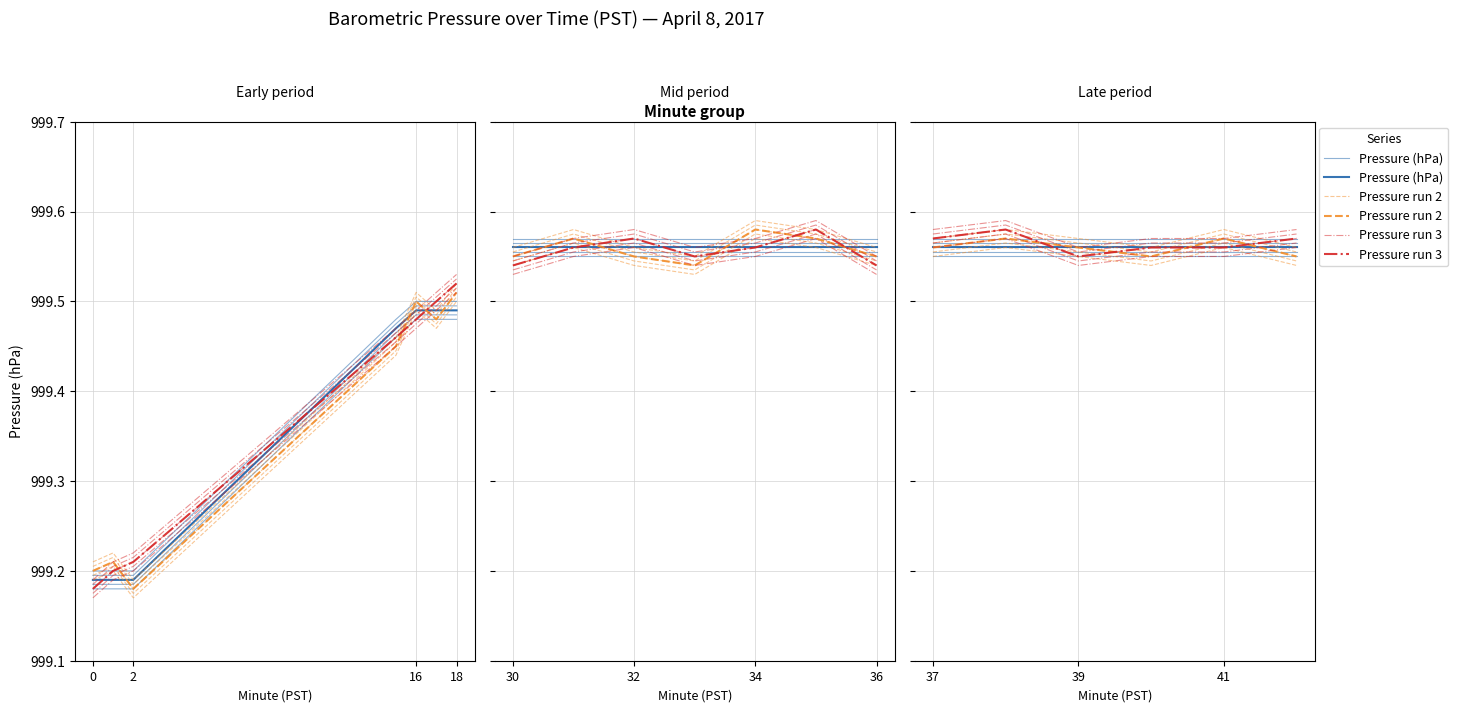

Count the number of data series in this chart.

3